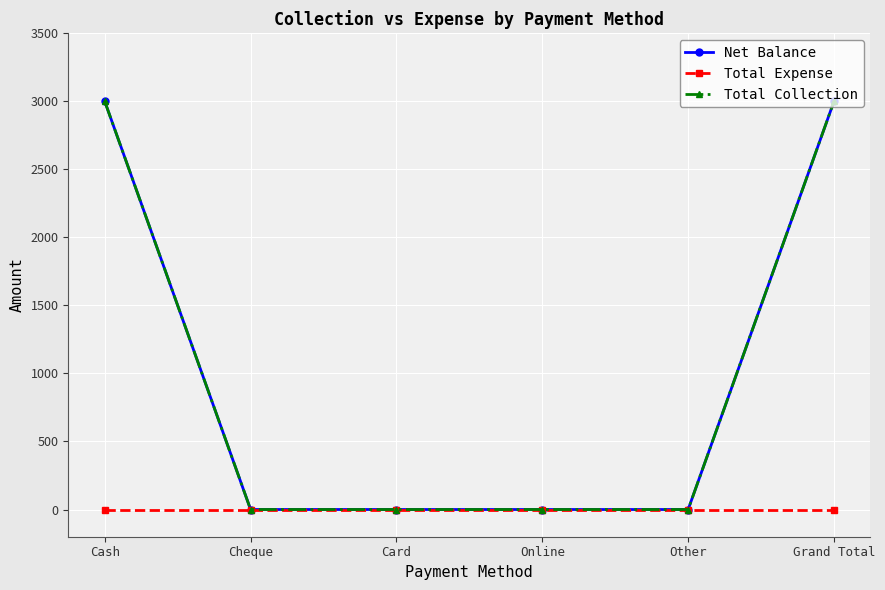

Reading left to right, transcribe all the data shown in this chart.

Net Balance: Cash=3000	Cheque=0	Card=0	Online=0	Other=0	Grand Total=3000
Total Expense: Cash=0	Cheque=0	Card=0	Online=0	Other=0	Grand Total=0
Total Collection: Cash=3000	Cheque=0	Card=0	Online=0	Other=0	Grand Total=3000